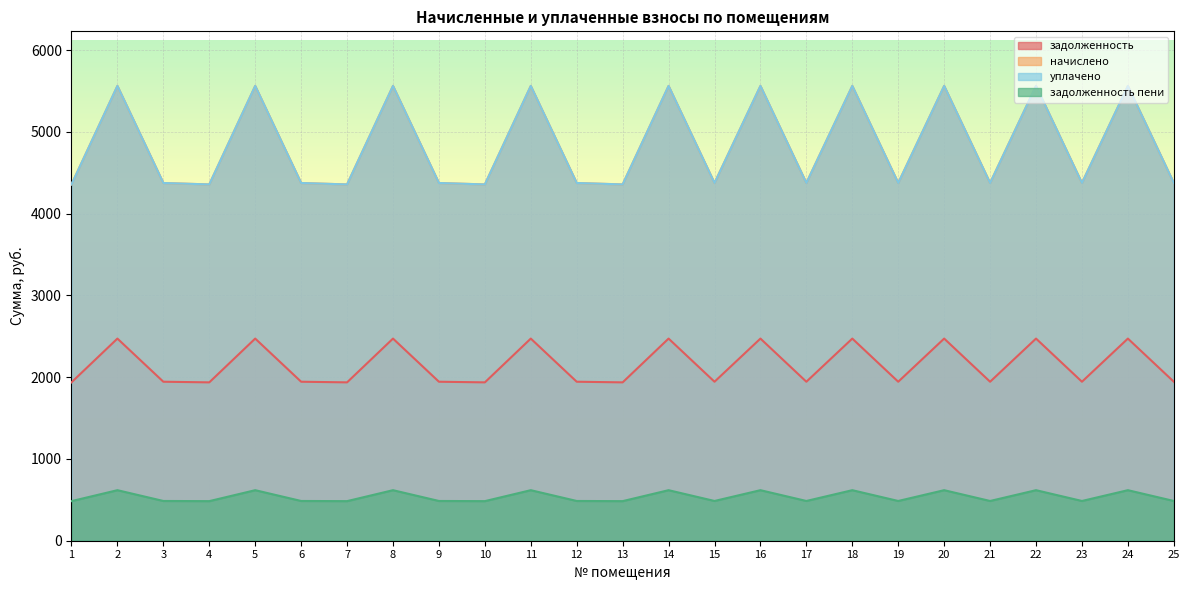

What is the value of the задолженность point at the 8th from the left?

2472.6